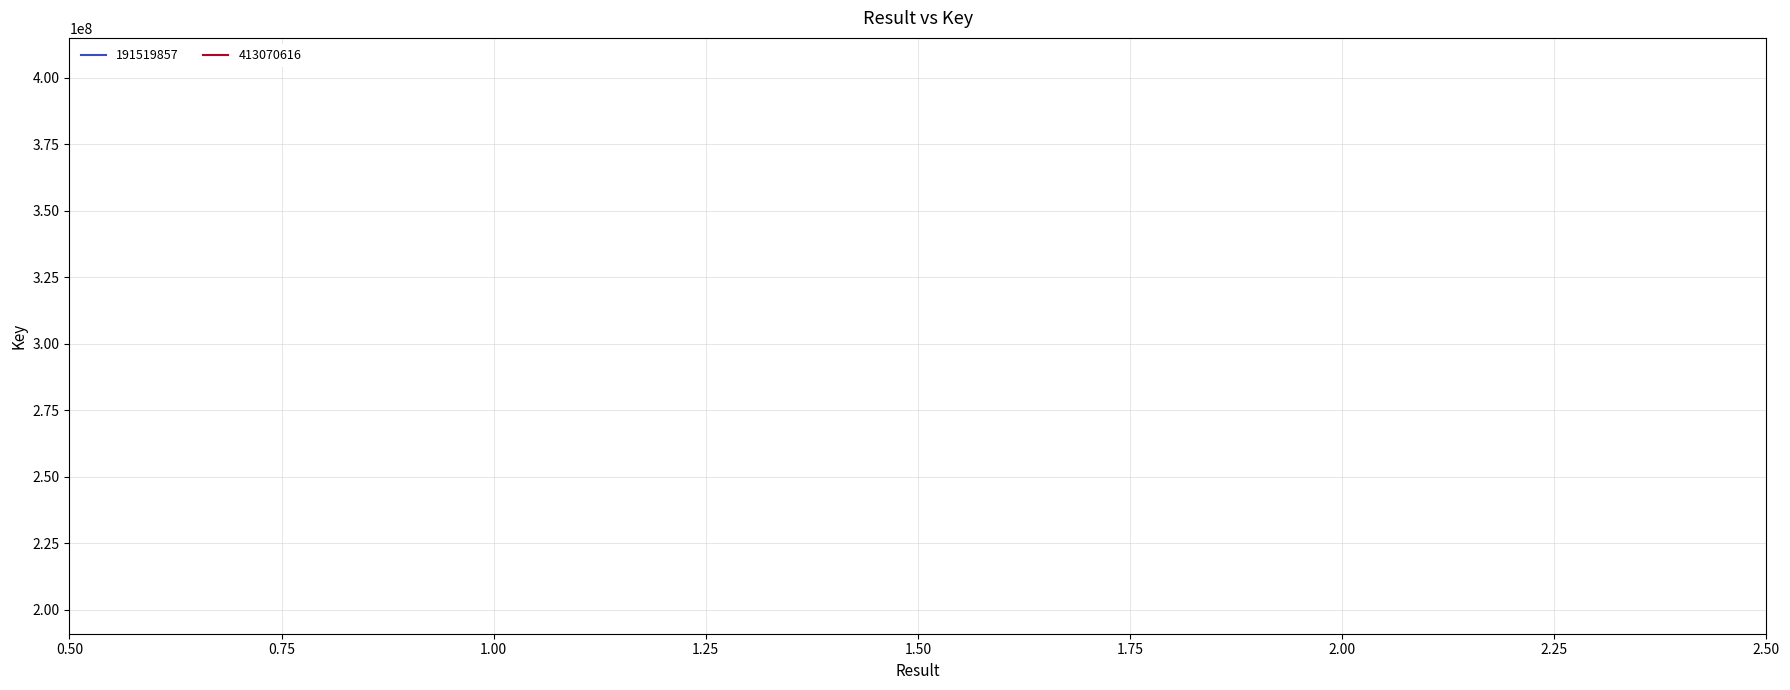

What are all the series names shown in the legend?

191519857, 413070616